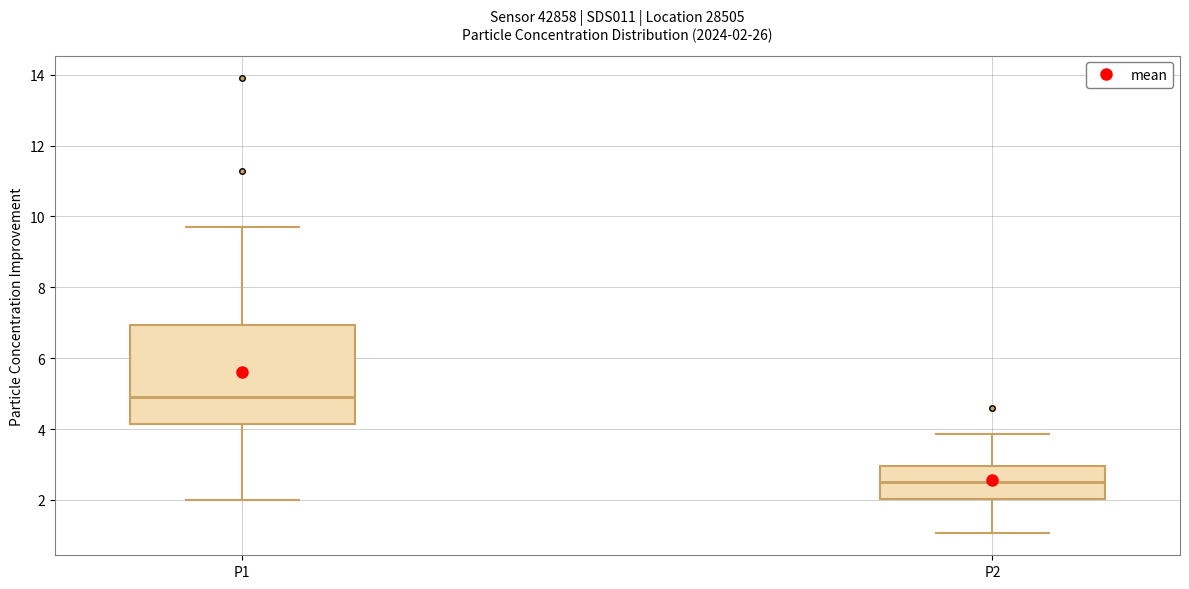

Which box's median line is the highest?

P1